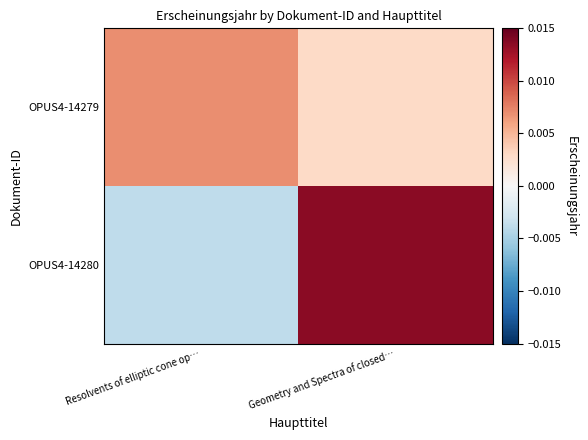

Count the number of data series in this chart.

2